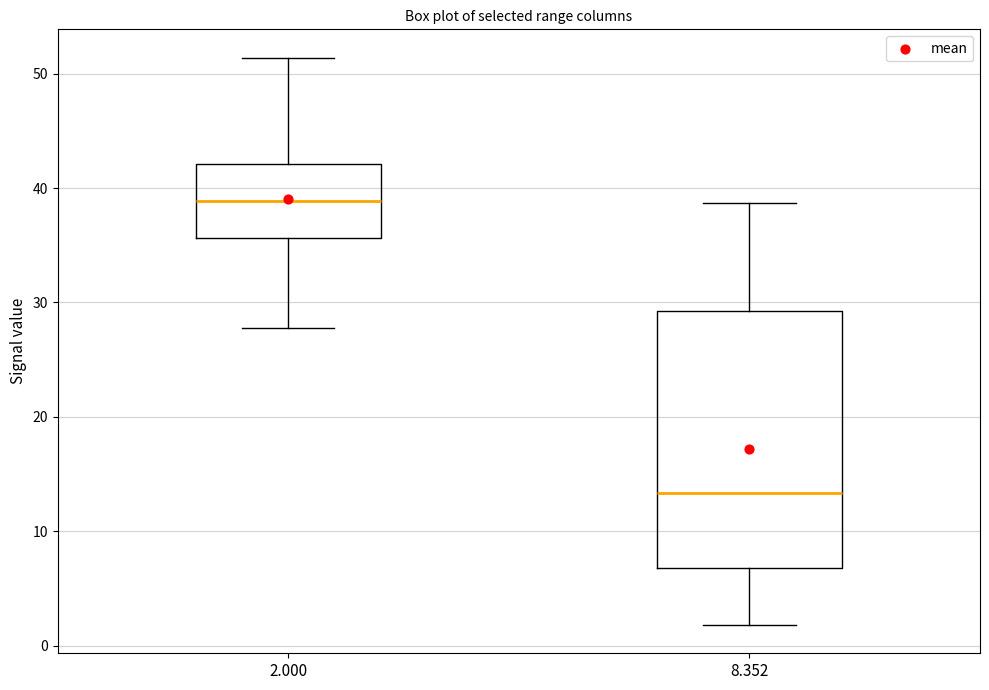

Comparing the boxes themselves (not the whiskers), which one is the tallest?

8.352